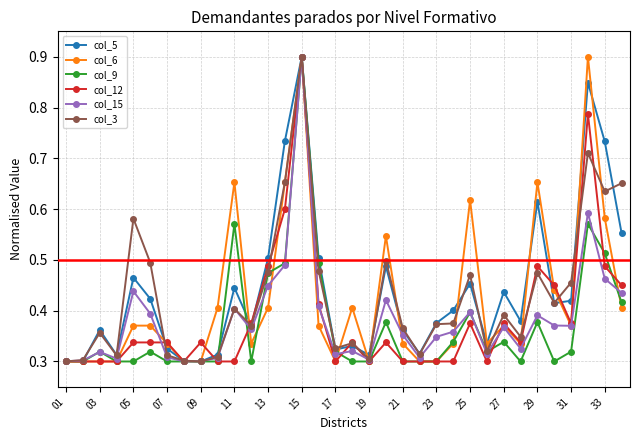

True or false: col_15 has more than 2 points higher than both neighbors.

True